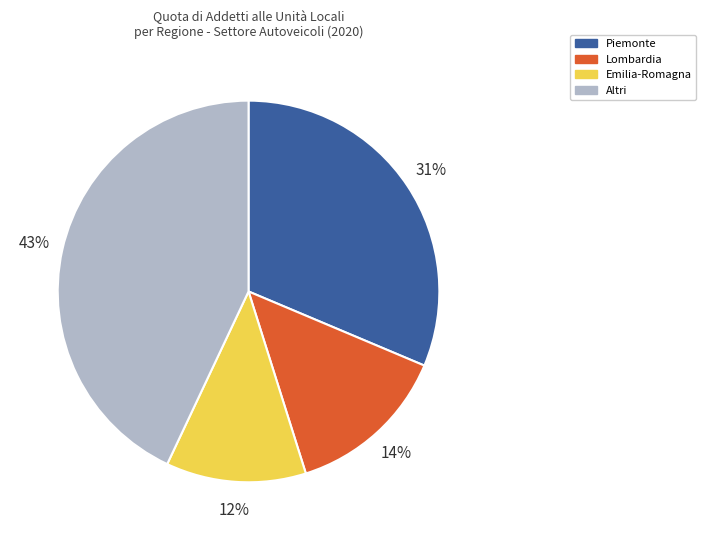

To the nearest percent, what is the difference between the largest and smallest slice percentages?

31%